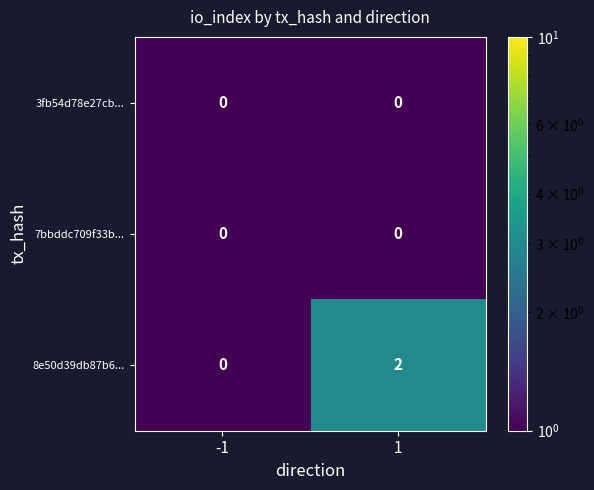

Which series has the widest spread of values?

8e50d39db87b6...